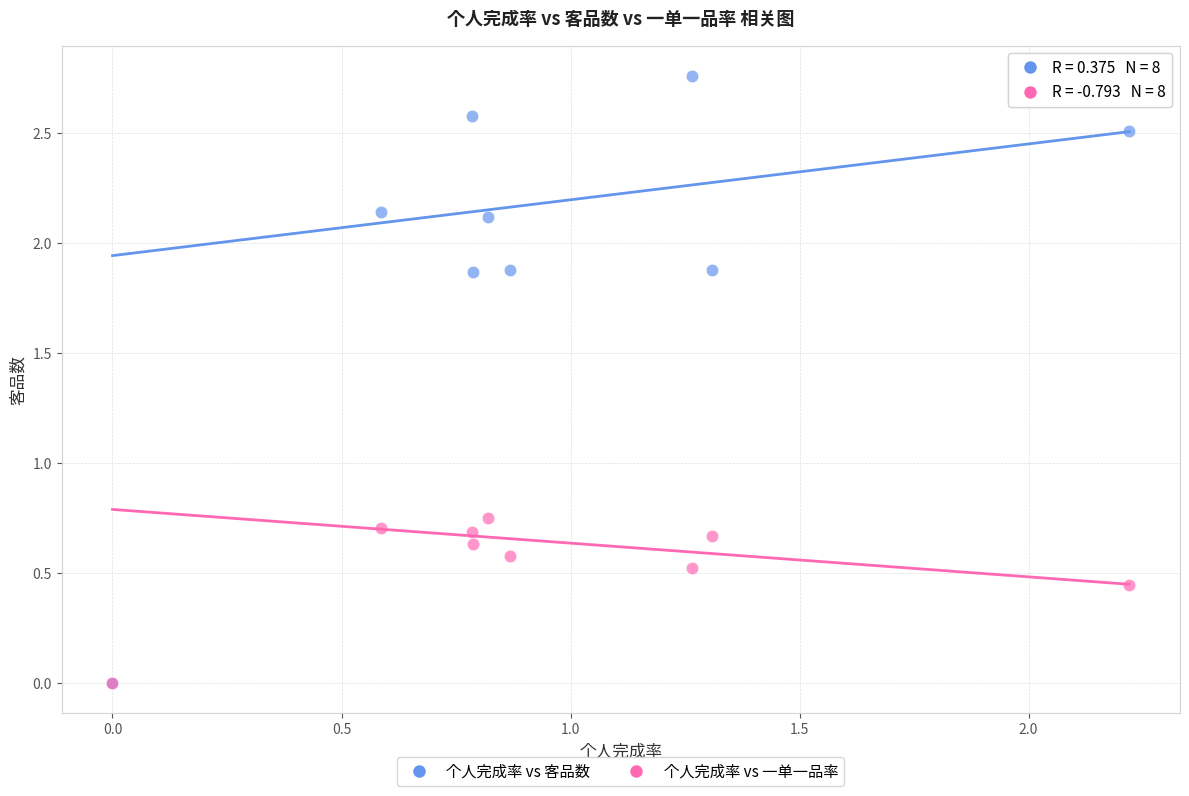

In the 个人完成率 vs 客品数 series, what Y value is closest to 1?

1.9